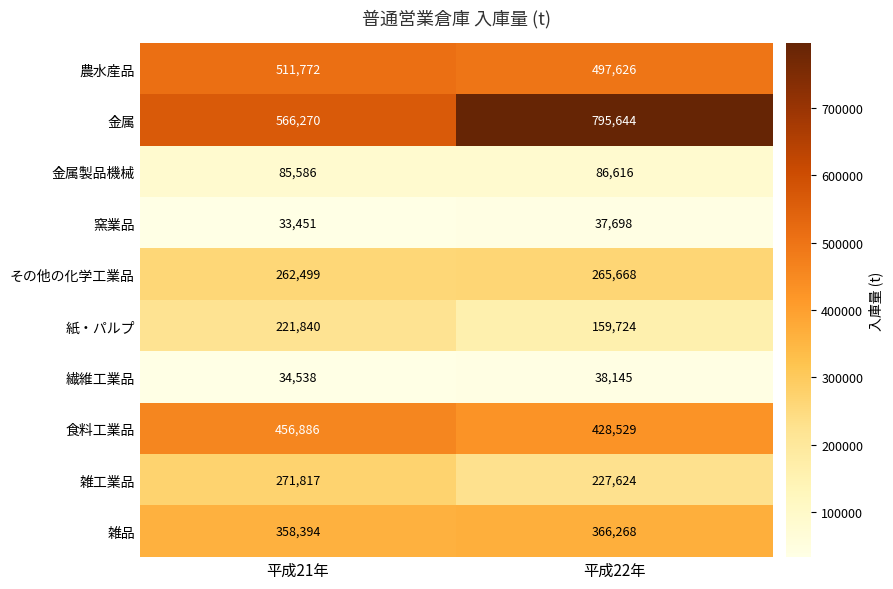

What is the difference between the highest and lowest values at 平成21年?

532819